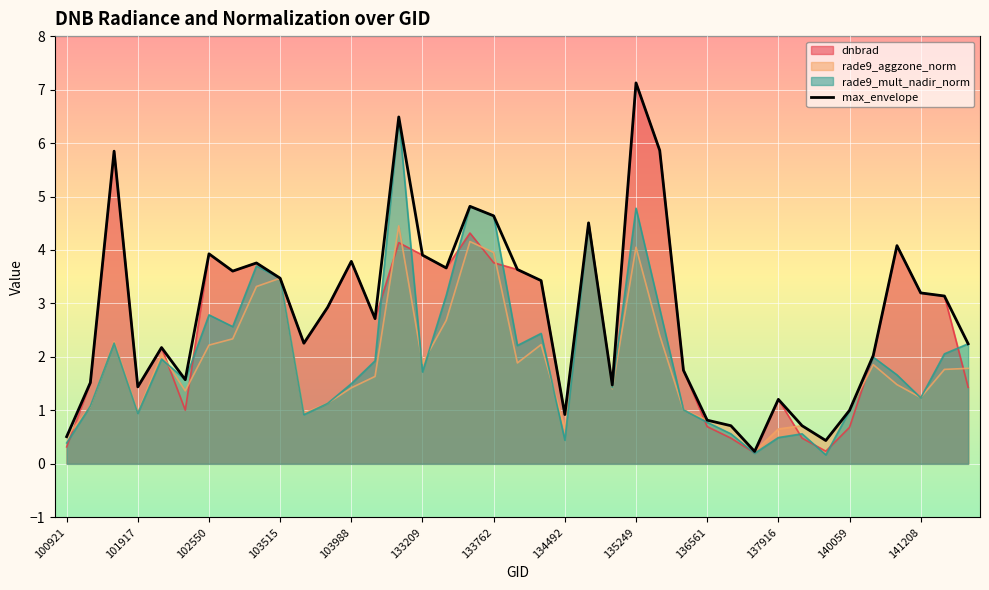

What is the maximum value shown in the chart?

7.1